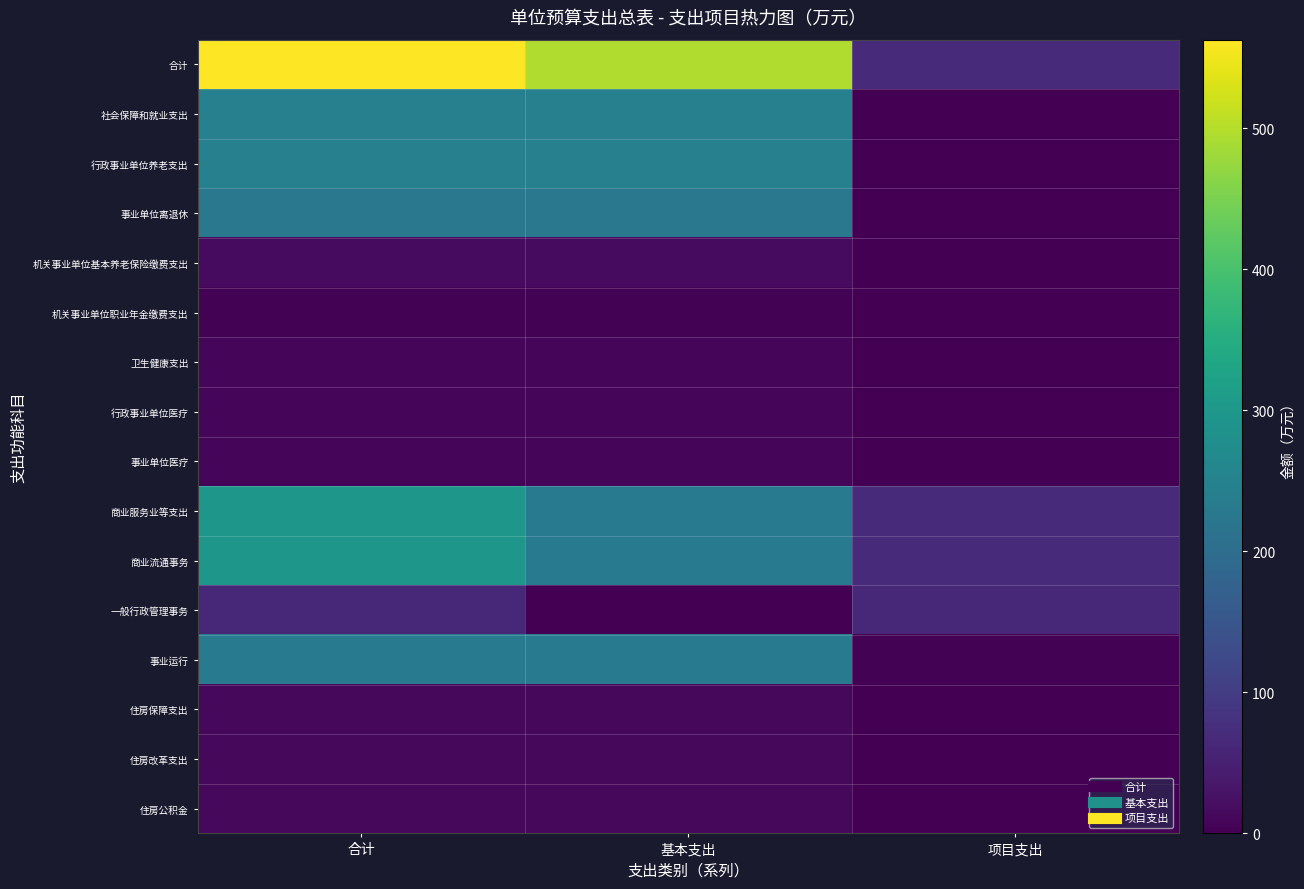

Reading left to right, what are all the values shown in this chart?

合计: 合计=562.8	基本支出=496.3	项目支出=66.5
社会保障和就业支出: 合计=245.1	基本支出=245.1	项目支出=0.0
行政事业单位养老支出: 合计=245.1	基本支出=245.1	项目支出=0.0
事业单位离退休: 合计=224.7	基本支出=224.7	项目支出=0.0
机关事业单位基本养老保险缴费支出: 合计=17.4	基本支出=17.4	项目支出=0.0
机关事业单位职业年金缴费支出: 合计=3.0	基本支出=3.0	项目支出=0.0
卫生健康支出: 合计=6.8	基本支出=6.8	项目支出=0.0
行政事业单位医疗: 合计=6.8	基本支出=6.8	项目支出=0.0
事业单位医疗: 合计=6.8	基本支出=6.8	项目支出=0.0
商业服务业等支出: 合计=297.9	基本支出=231.4	项目支出=66.5
商业流通事务: 合计=297.9	基本支出=231.4	项目支出=66.5
一般行政管理事务: 合计=63.7	基本支出=0.0	项目支出=63.7
事业运行: 合计=234.2	基本支出=231.4	项目支出=2.8
住房保障支出: 合计=13.0	基本支出=13.0	项目支出=0.0
住房改革支出: 合计=13.0	基本支出=13.0	项目支出=0.0
住房公积金: 合计=13.0	基本支出=13.0	项目支出=0.0